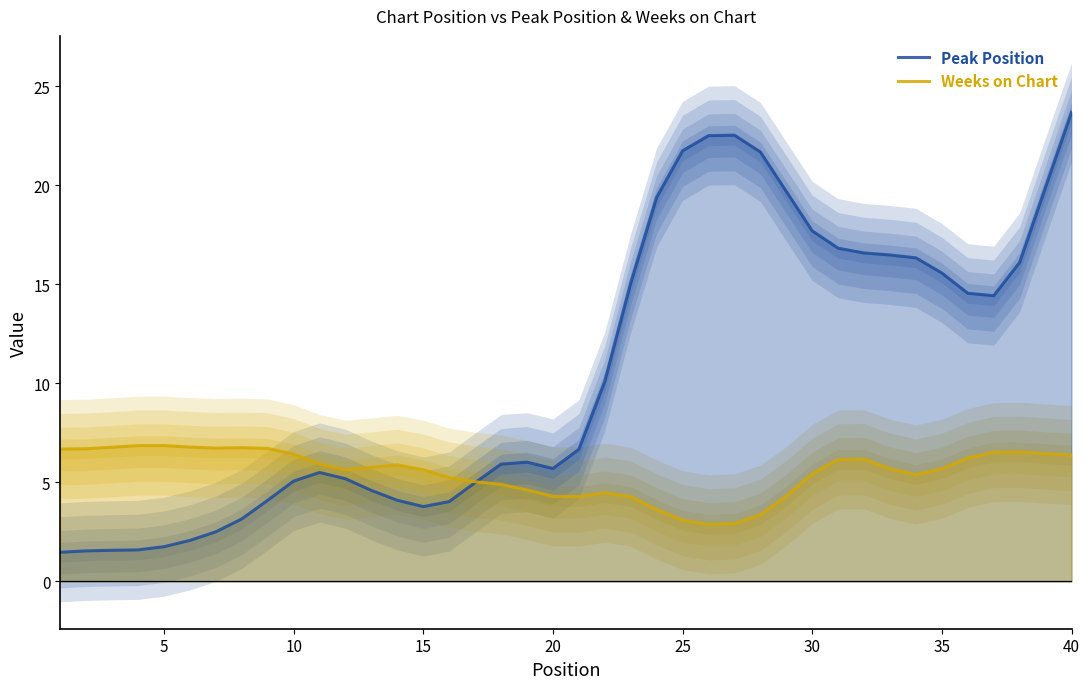

List the series in order of their overall mean, lowest first.

Weeks on Chart, Peak Position